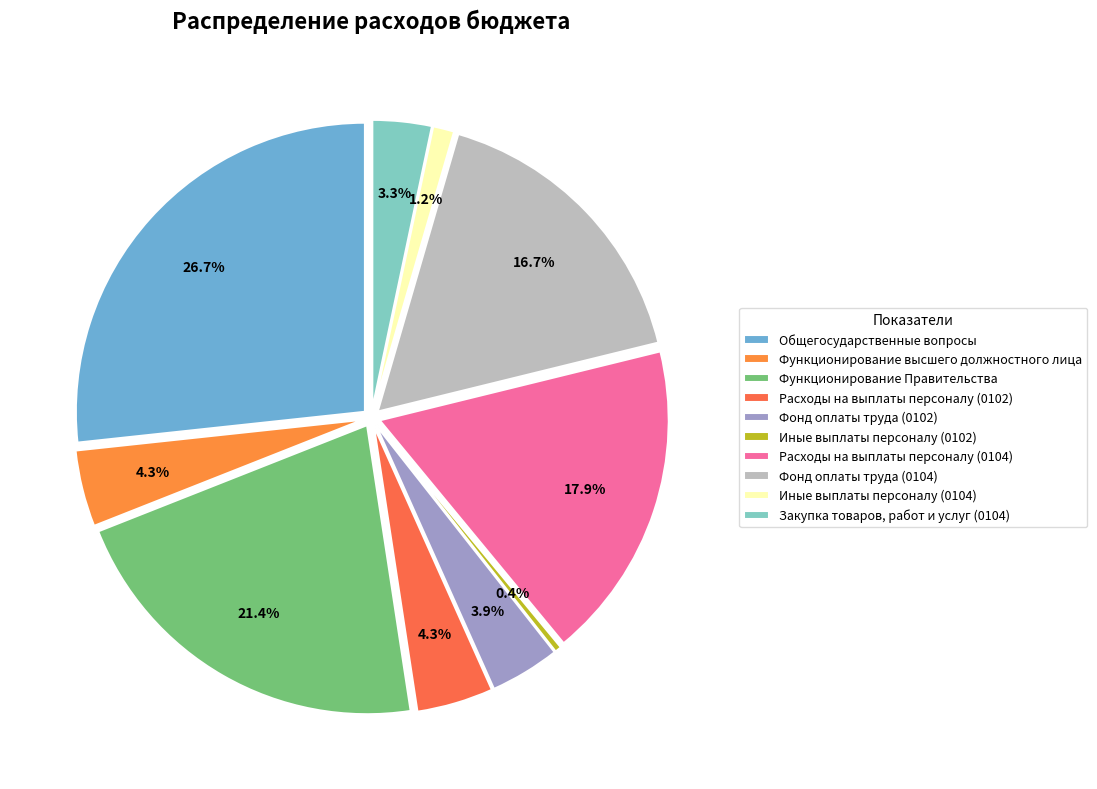

To the nearest percent, what is the combined percentage of Функционирование Правительства and Расходы на выплаты персоналу (0102)?

26%